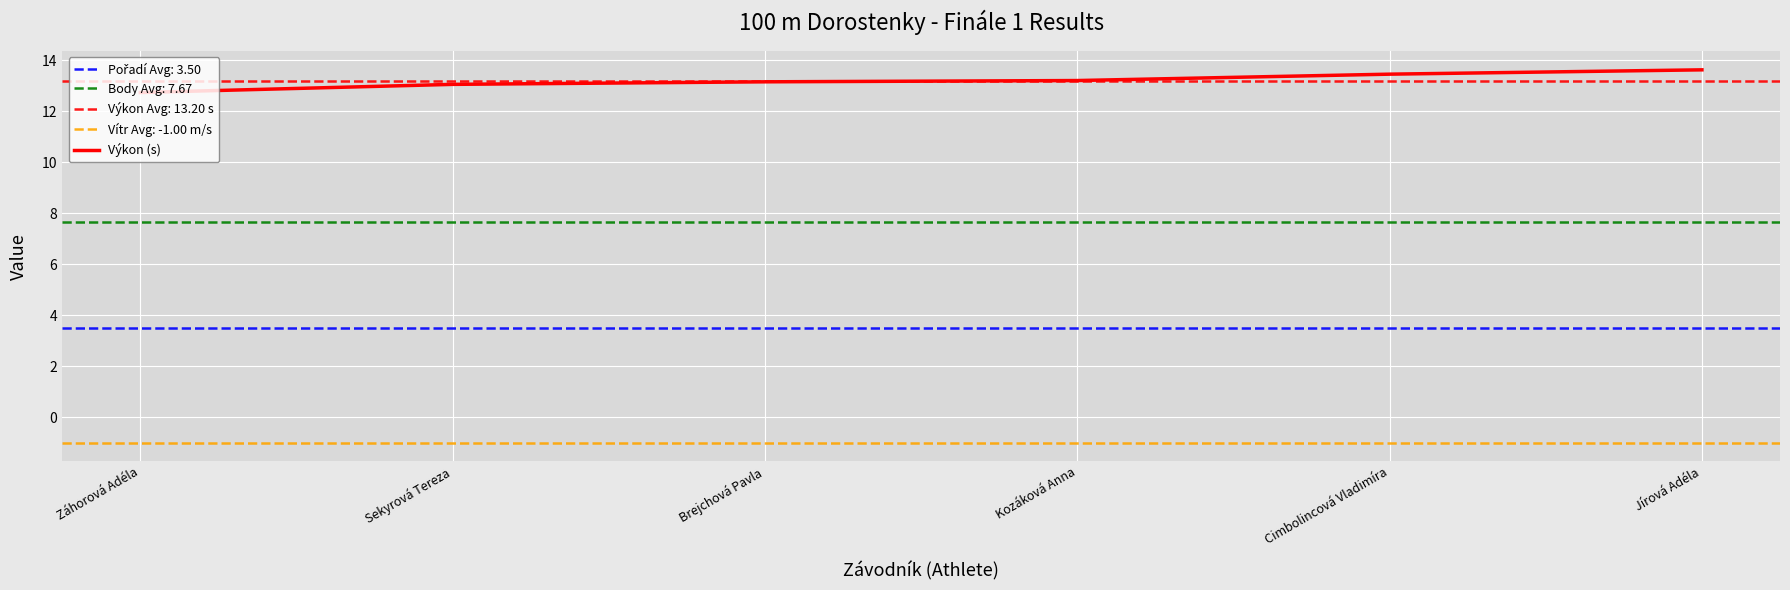

What is the sum of the values at Kozáková Anna and Jírová Adéla?

26.8